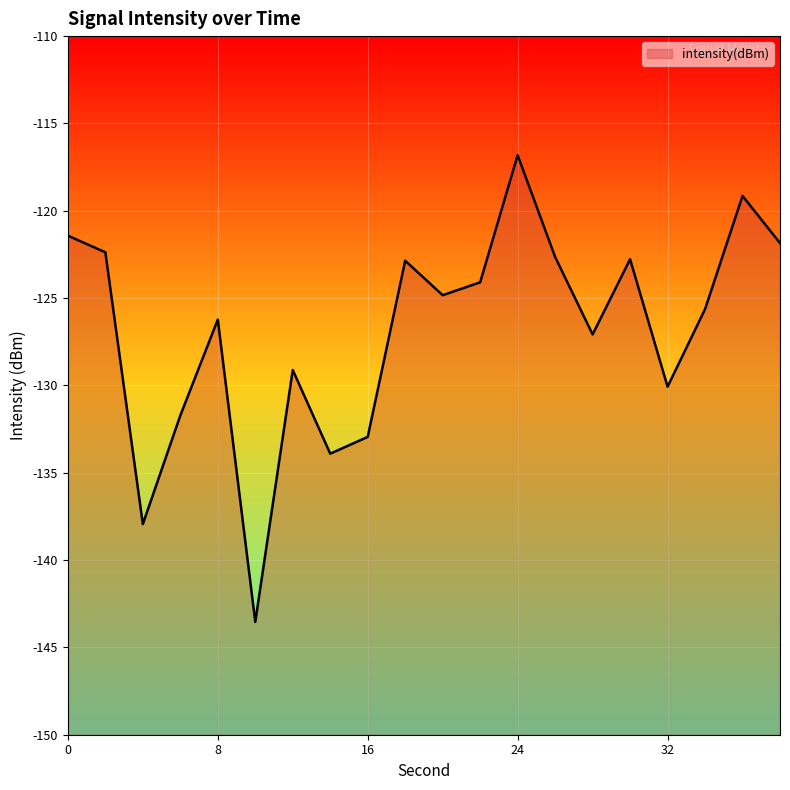

What is the value of the 6th point from the left?

-143.5